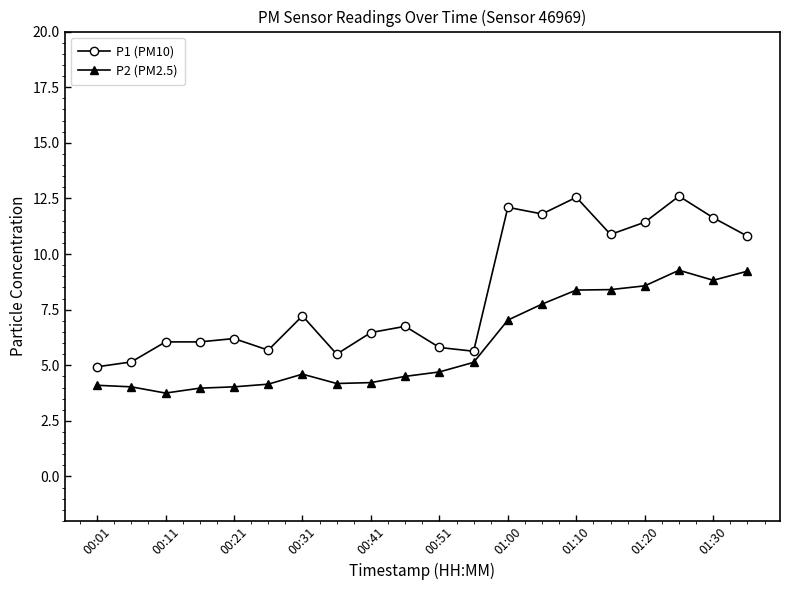

True or false: P2 (PM2.5) and P1 (PM10) cross at least once.

False